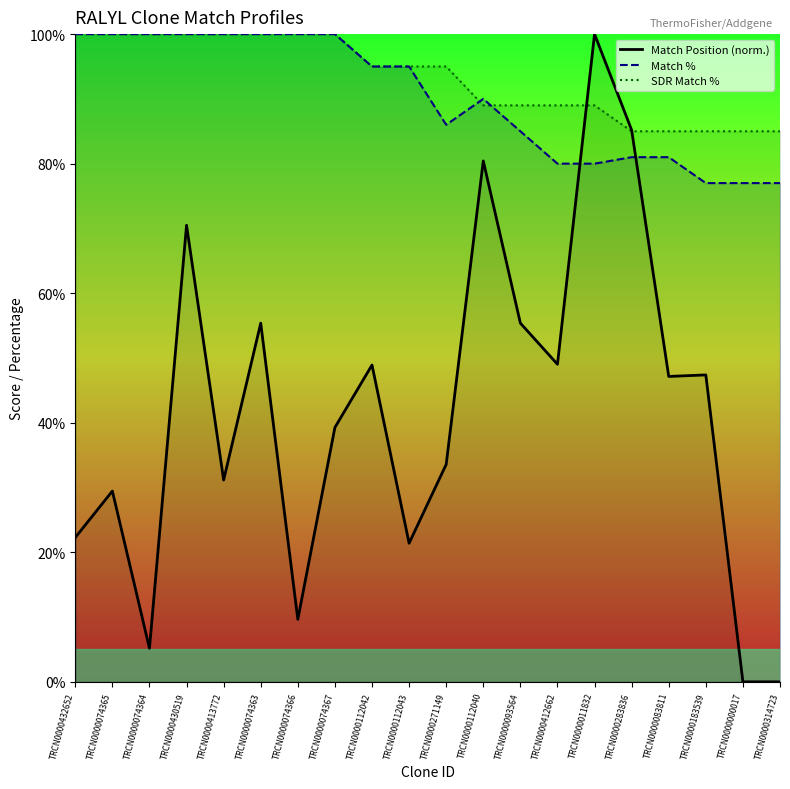

What is the sum of all Match % values?

1804.0